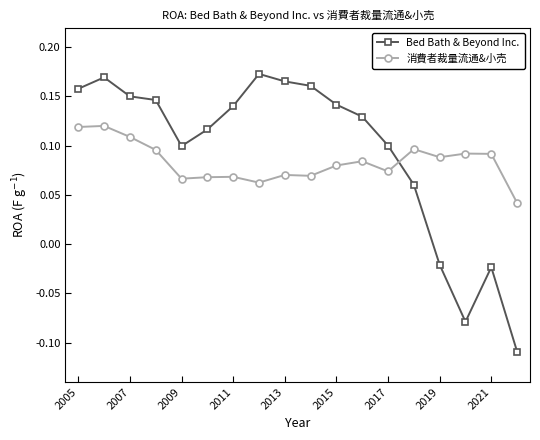

Which series ends up on top after the final intersection of Bed Bath & Beyond Inc. and 消費者裁量流通&小売?

消費者裁量流通&小売